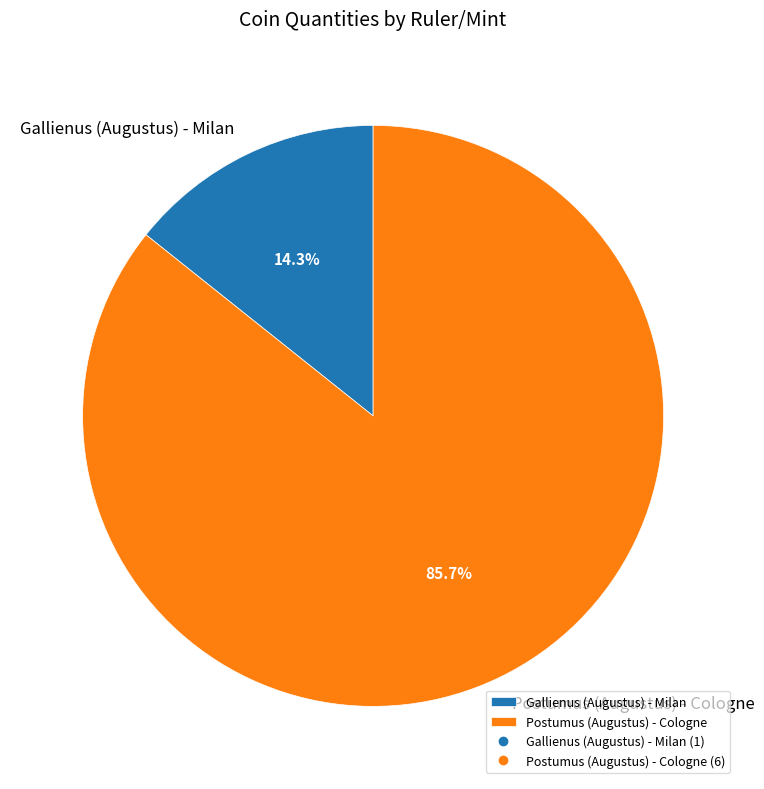

To the nearest percent, what is the average slice percentage?

50%